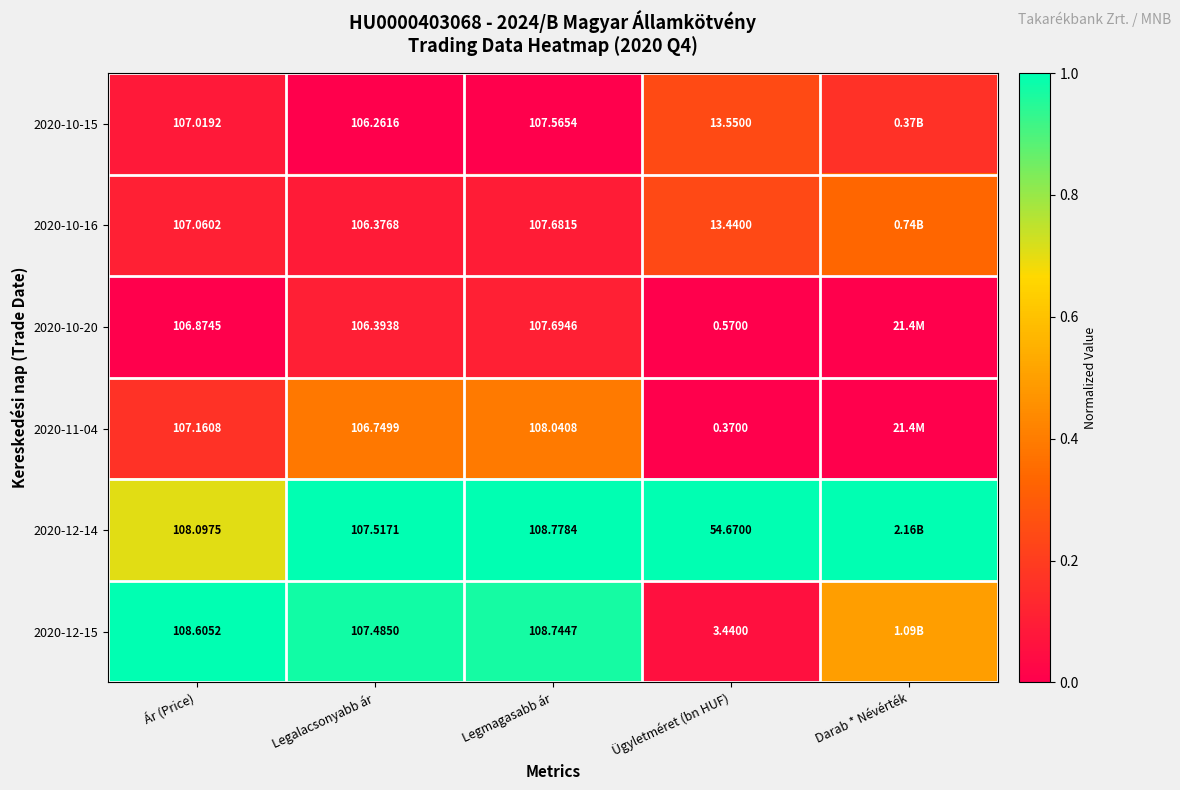

Is the value of 2020-10-20 at Ügyletméret (bn HUF) greater than the value of 2020-10-16 at Ár (Price)?

No